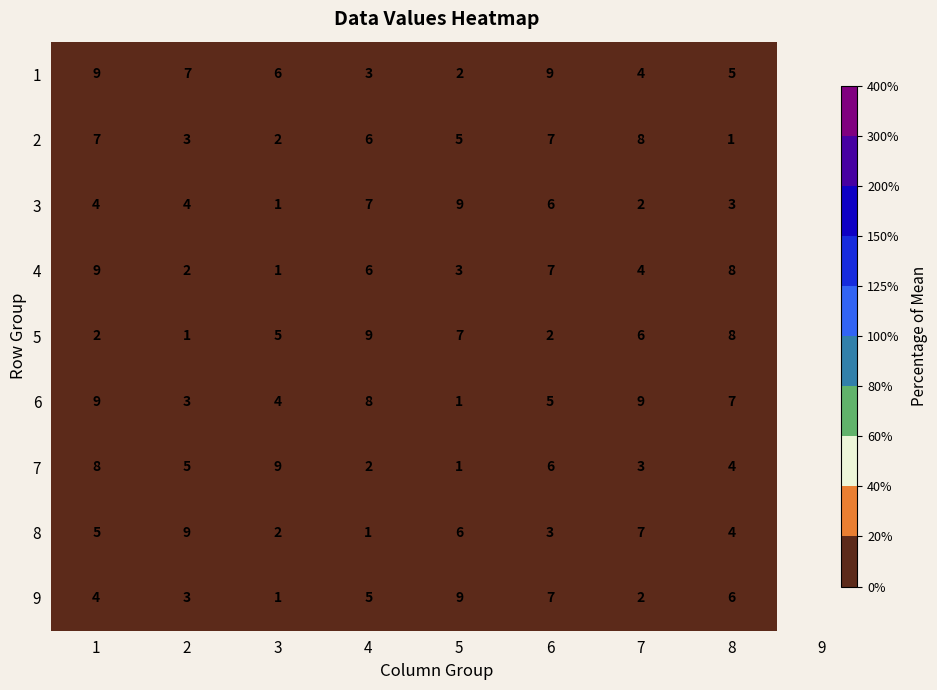

What is the spread (max minus min) of values at 8?

7